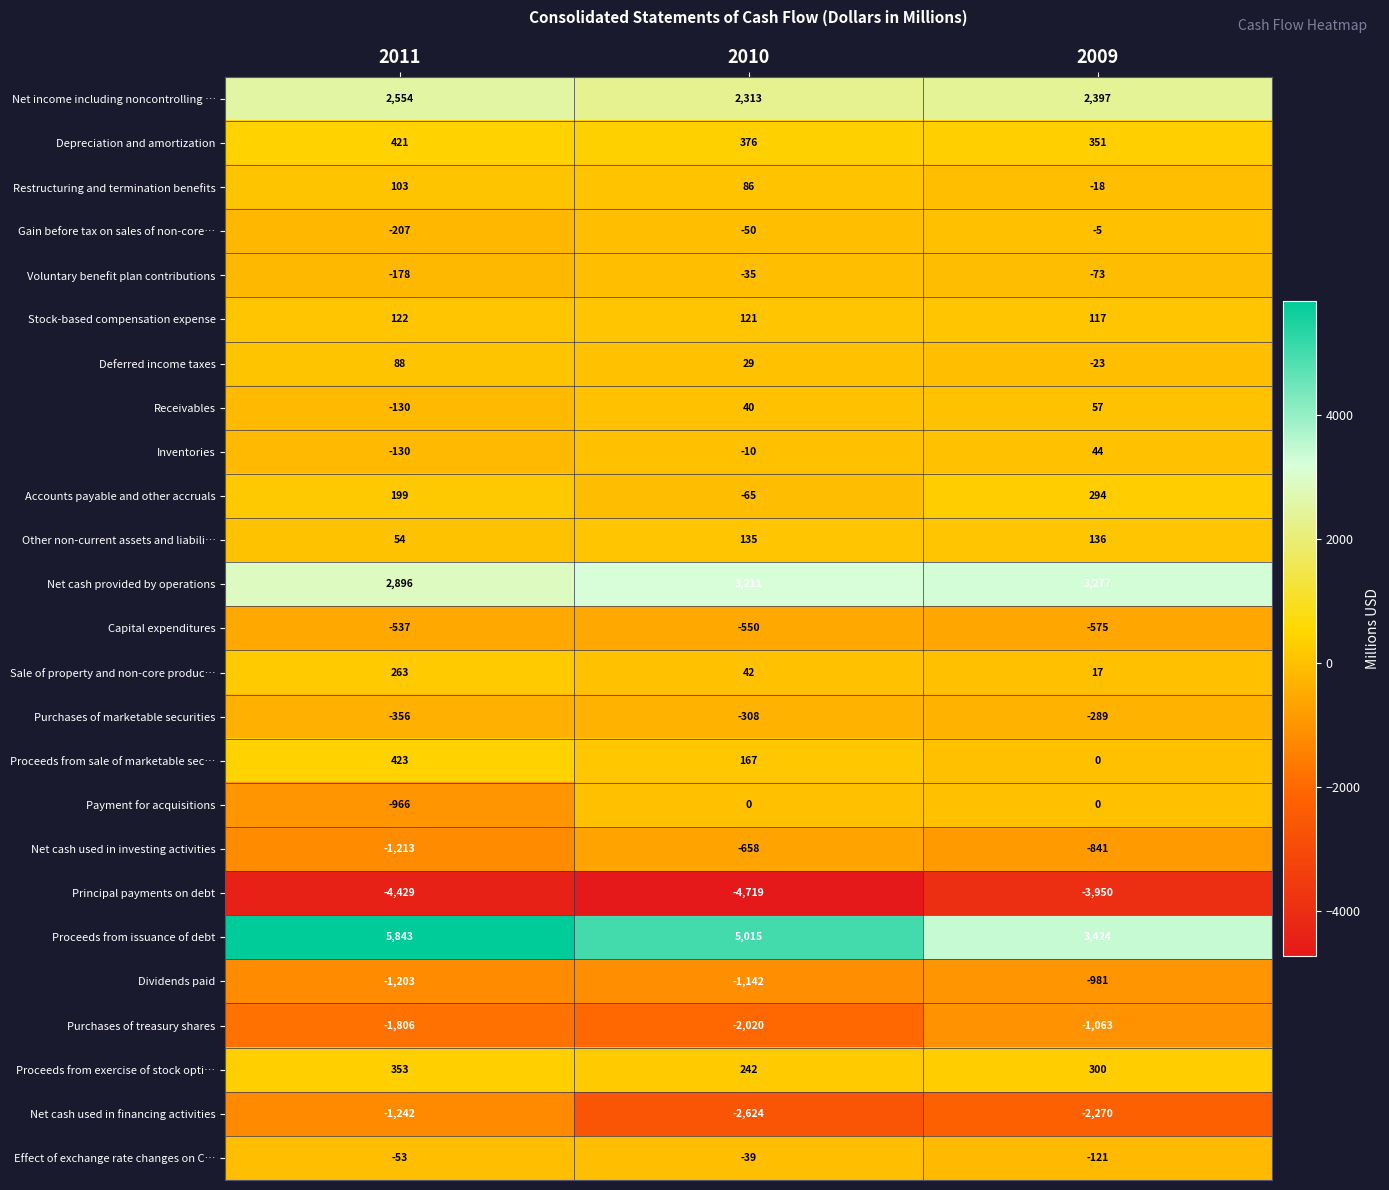

What is the maximum value shown in the chart?

5843